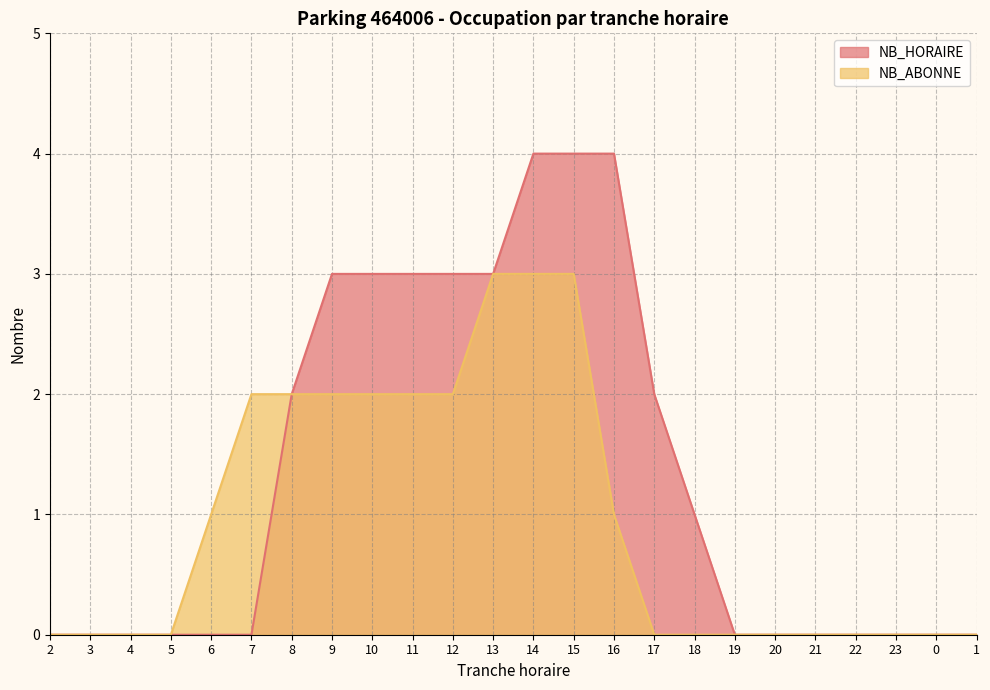

What is the average value of the NB_ABONNE series?

1